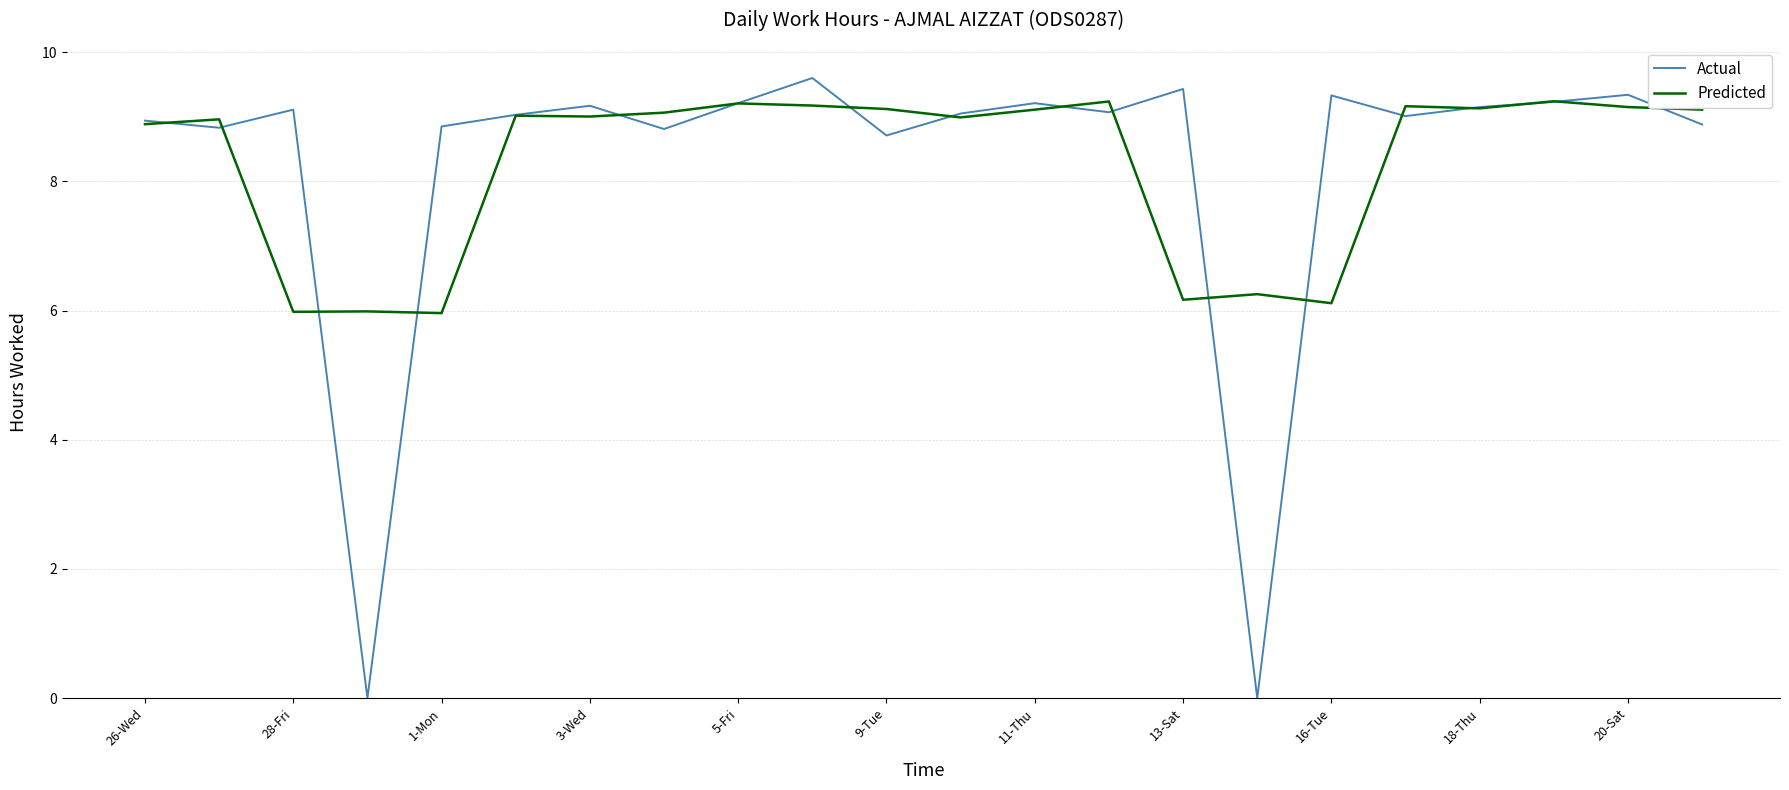

What is the sum of all Predicted values?

182.0